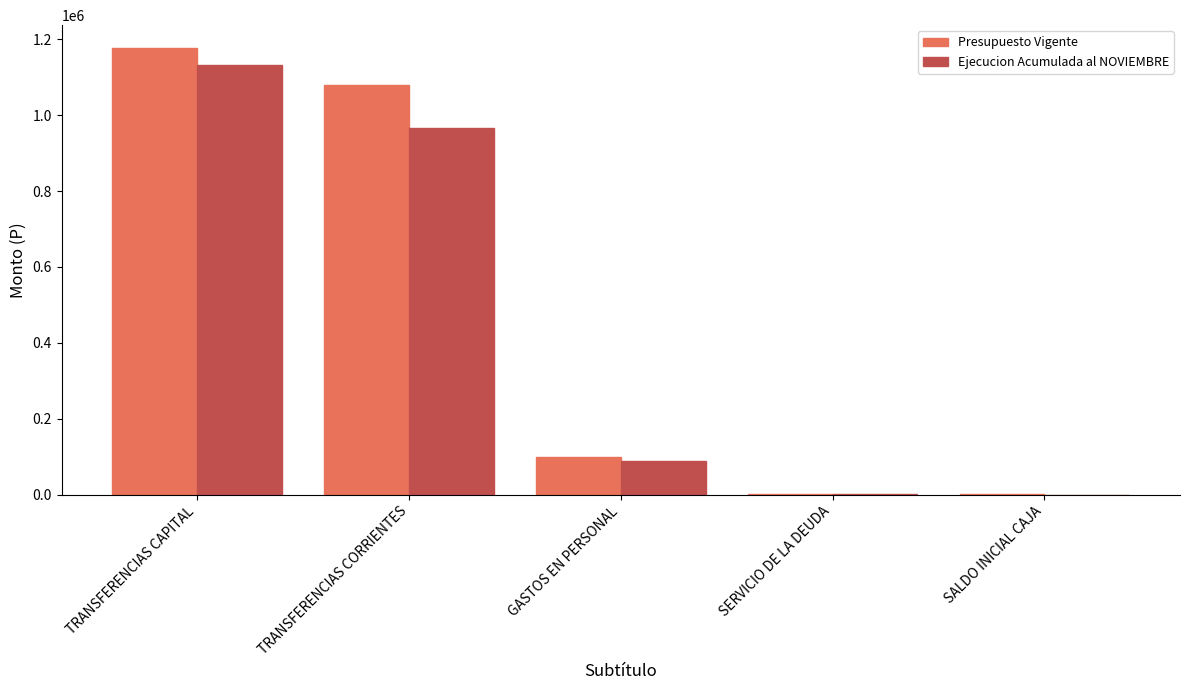

At which label is Ejecucion Acumulada al NOVIEMBRE closest to 565634?

TRANSFERENCIAS CORRIENTES